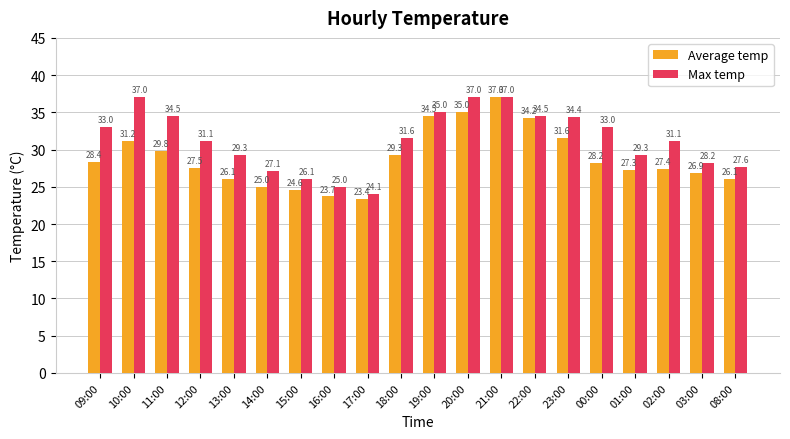

Rank the series at 10:00 from highest to lowest value.

Max temp, Average temp